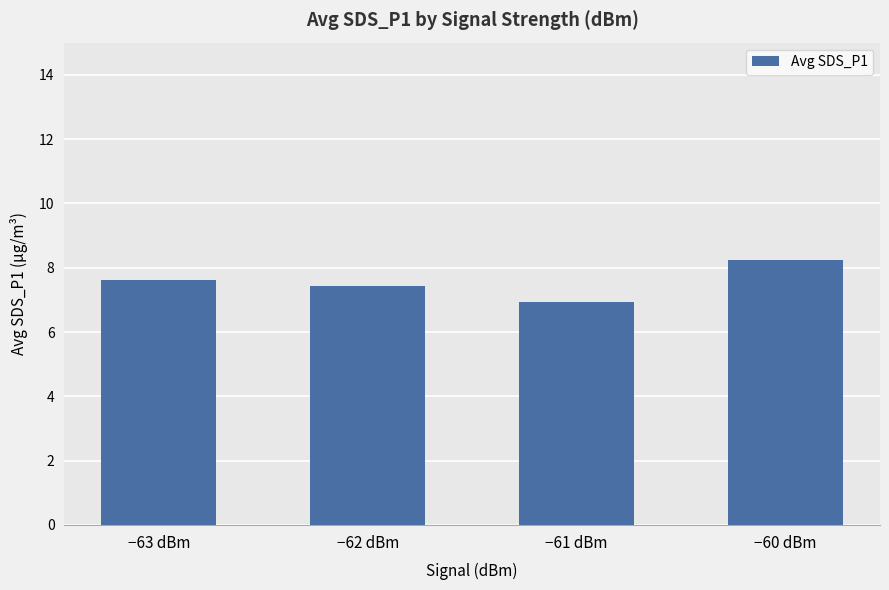

Where does the data first go above 7?

−63 dBm